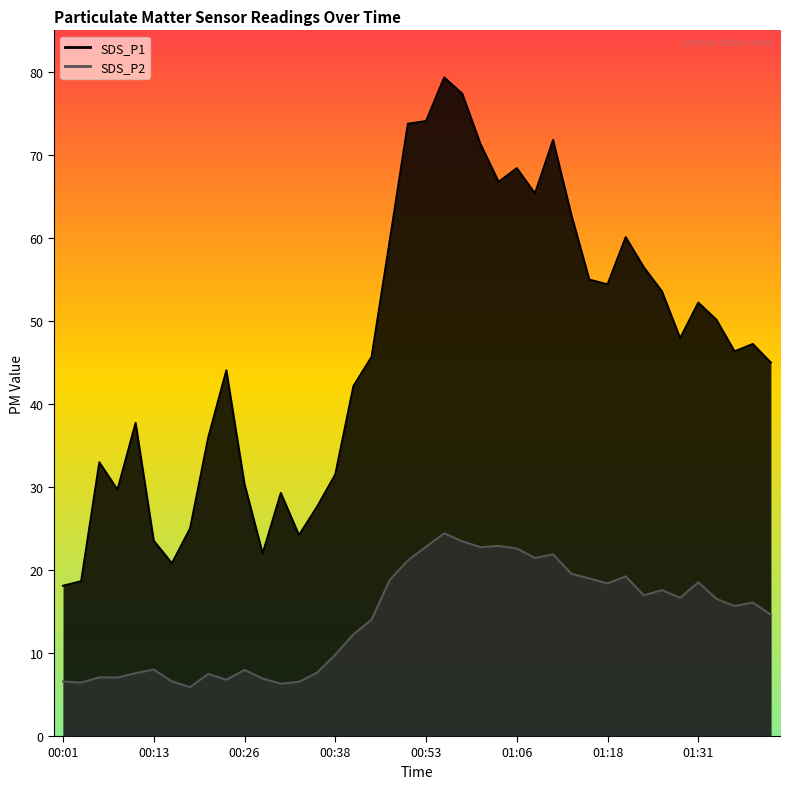

Rank the series by their maximum value, from highest to lowest.

SDS_P1, SDS_P2